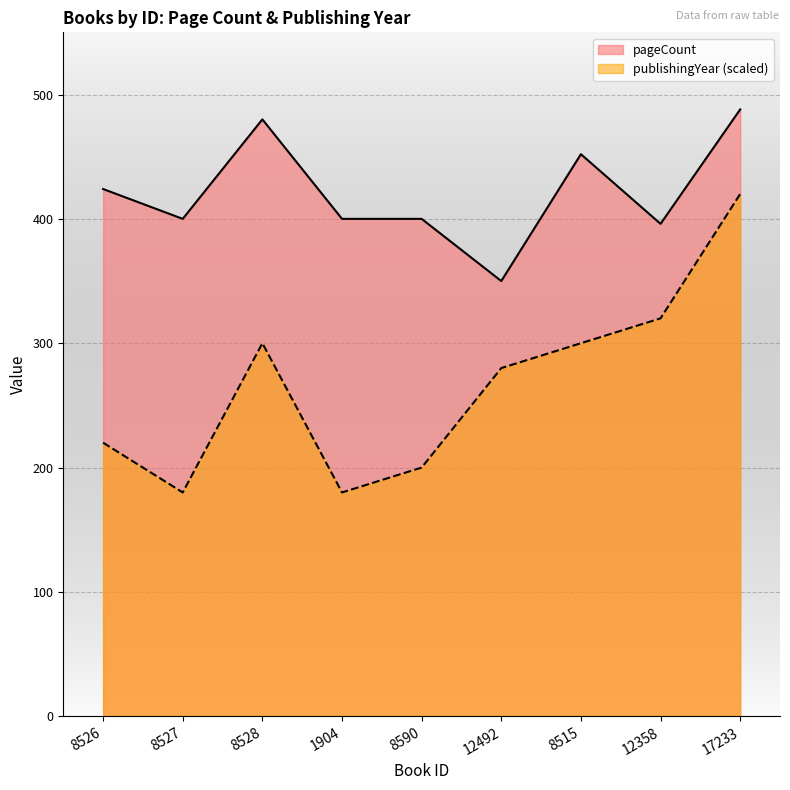

What is the value of the publishingYear point at the 3rd from the left?

300